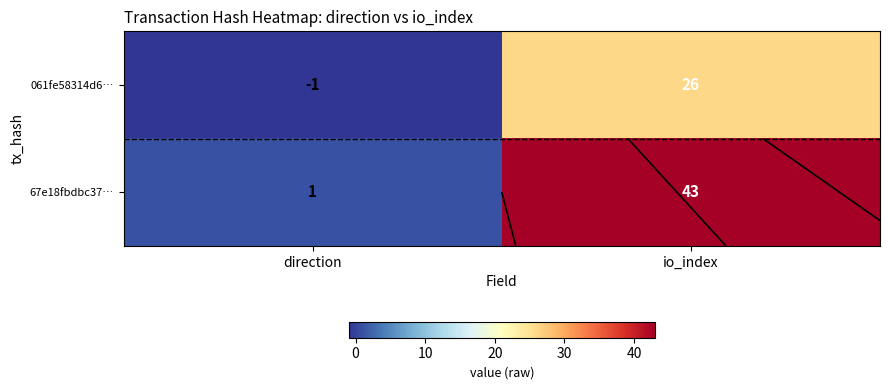

What is the sum of all 67e18fbdbc37… values?

44